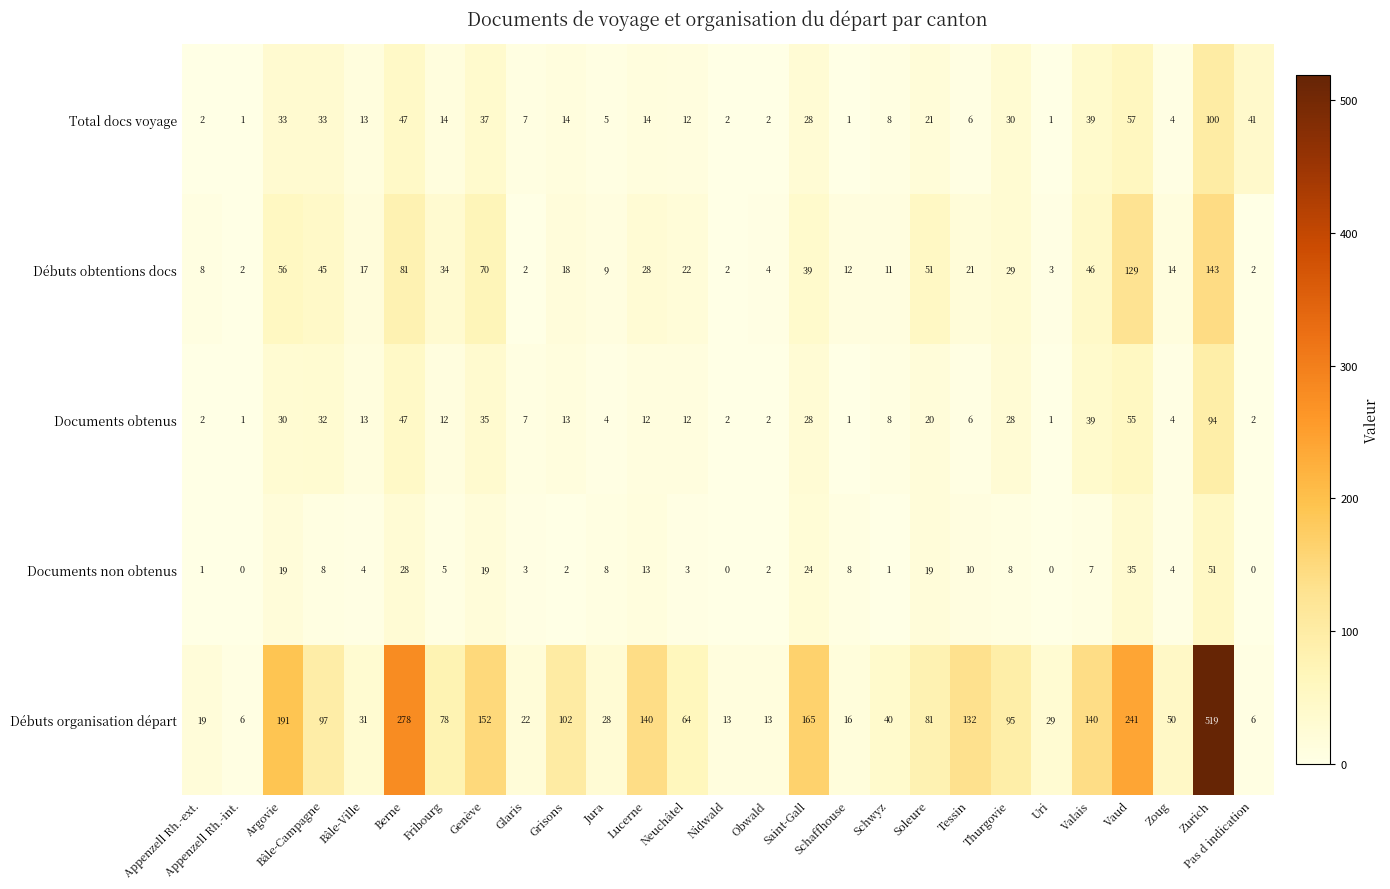

At Vaud, list the series in order from smallest to largest.

Documents non obtenus, Documents obtenus, Total docs voyage, Débuts obtentions docs, Débuts organisation départ